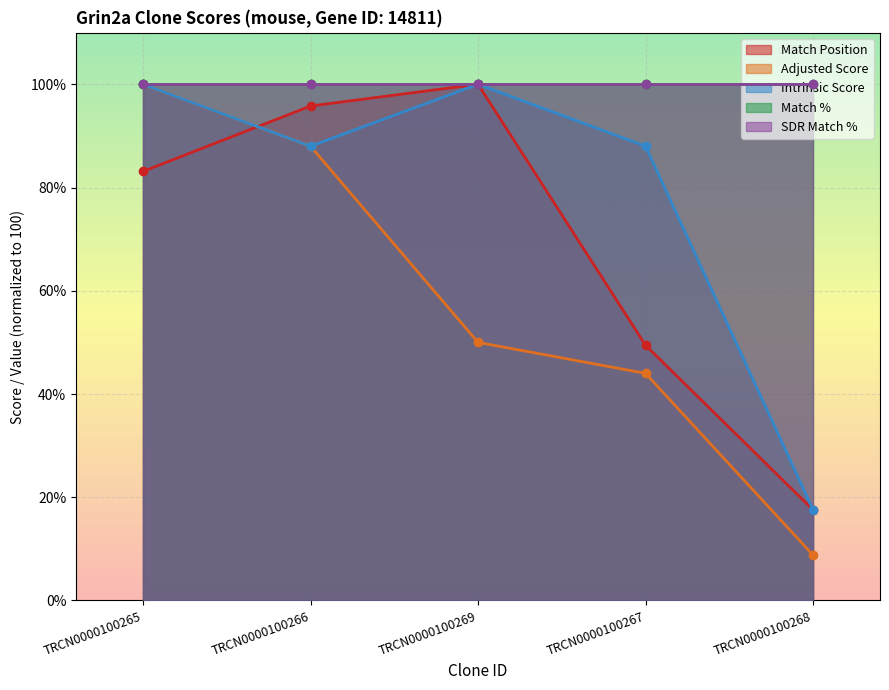

Is the value of Match Position at TRCN0000100265 greater than the value of Adjusted Score at TRCN0000100269?

Yes